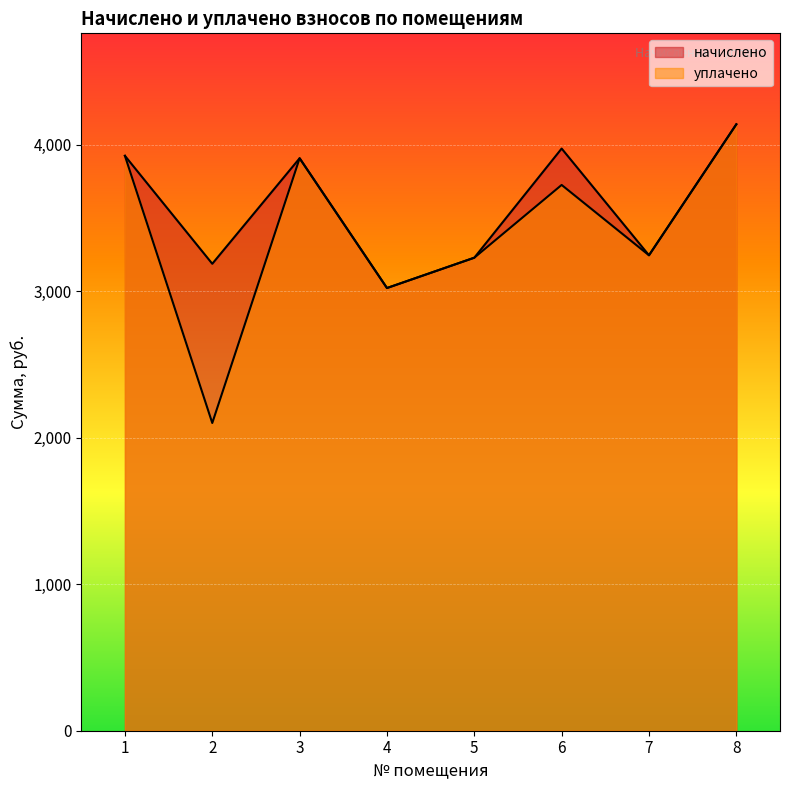

The начислено series shows 3187.8 at 2. True or false?

True